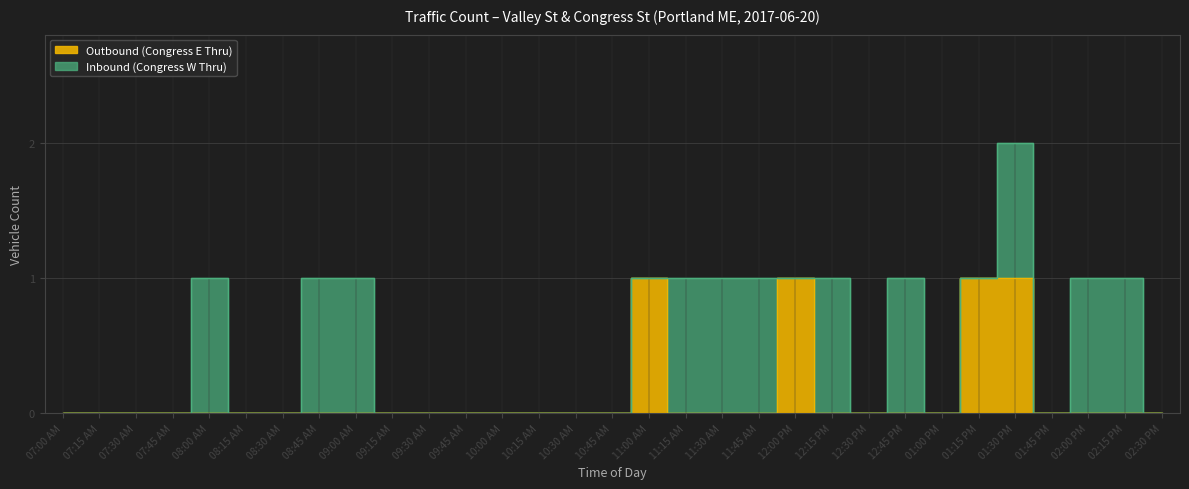

Count the number of categories in the chart.

31